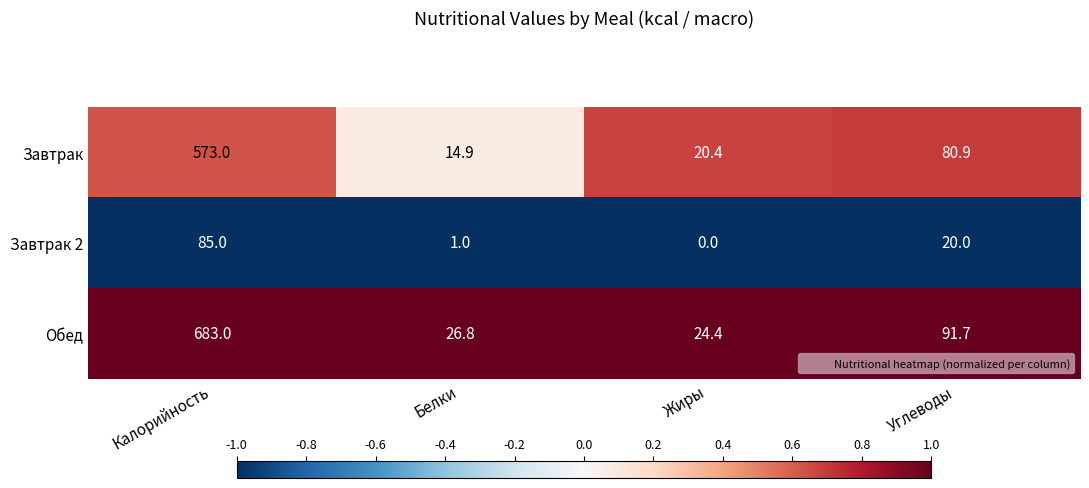

Which series has the largest total across all categories?

Обед